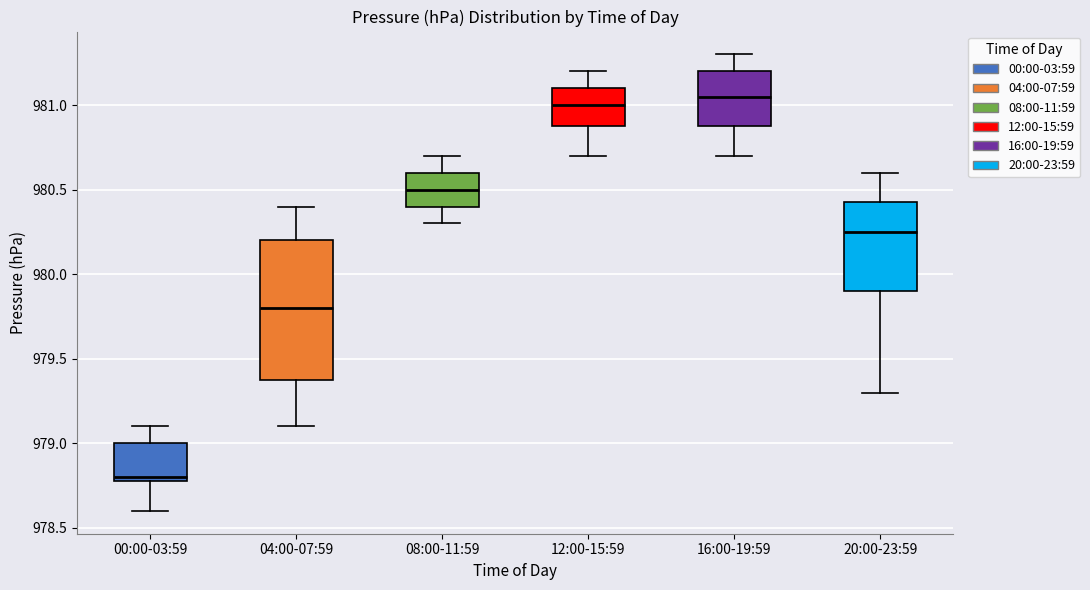

Where does the median line of the box for 12:00-15:59 sit on the y-axis? The values are not printed on the chart, so give them approximately, as read against the axis.

981.00